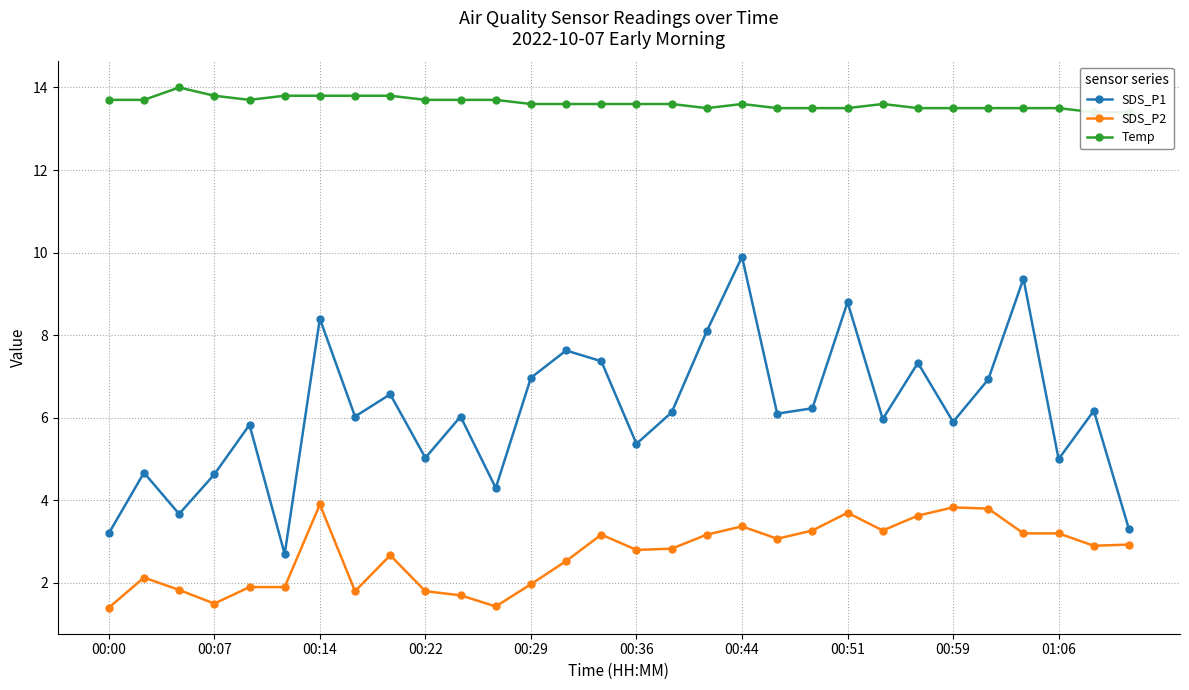

How many interior local valleys does the SDS_P1 series have?

10